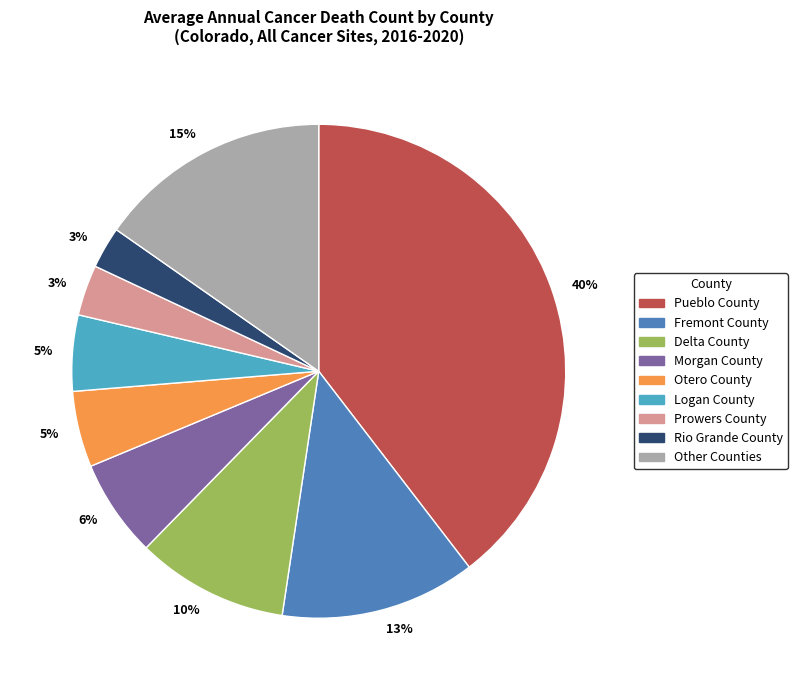

To the nearest percent, what is the difference between the largest and smallest slice percentages?

37%